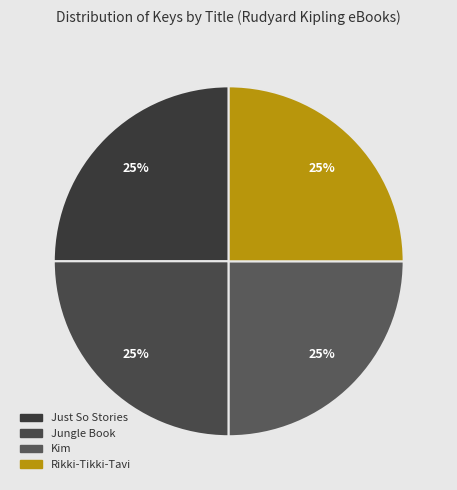

Does any single category account for the majority?

No